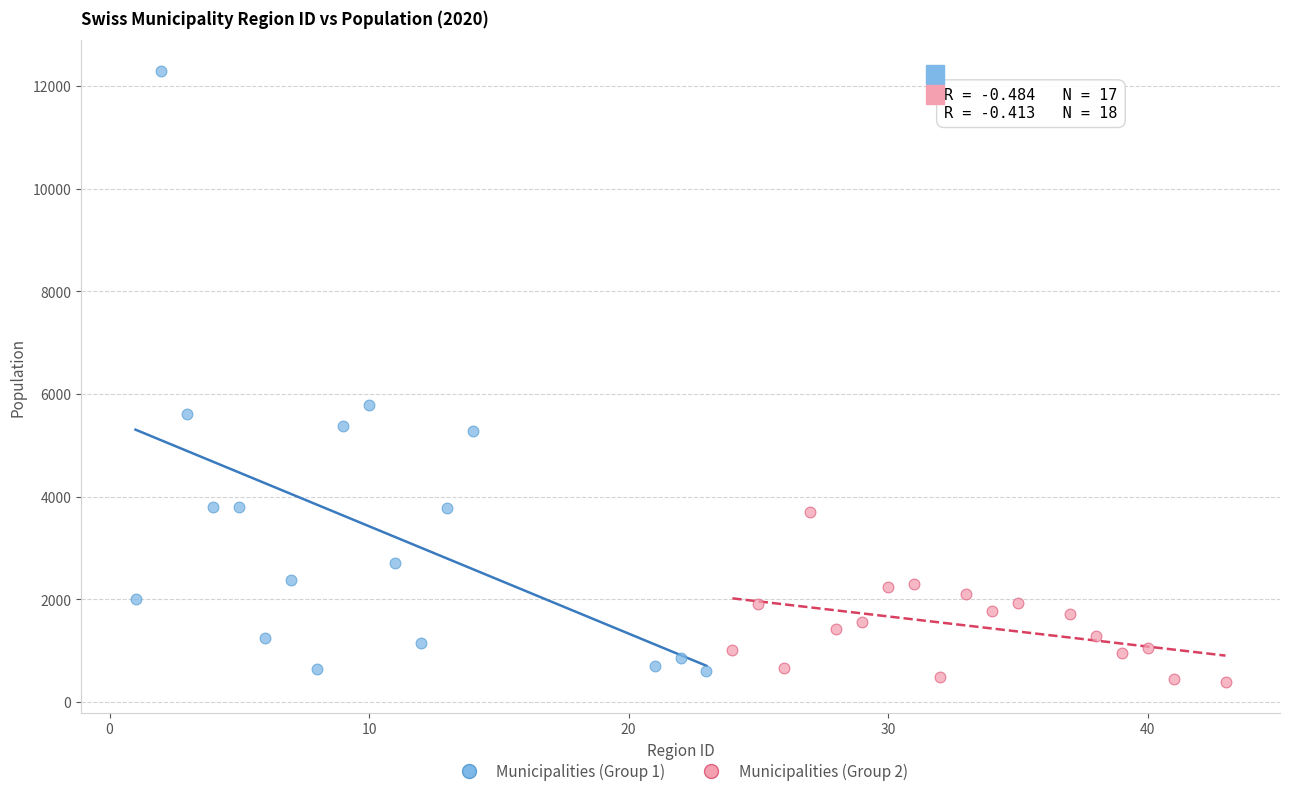

Which series reaches the maximum Y coordinate?

Municipalities (Group 1)